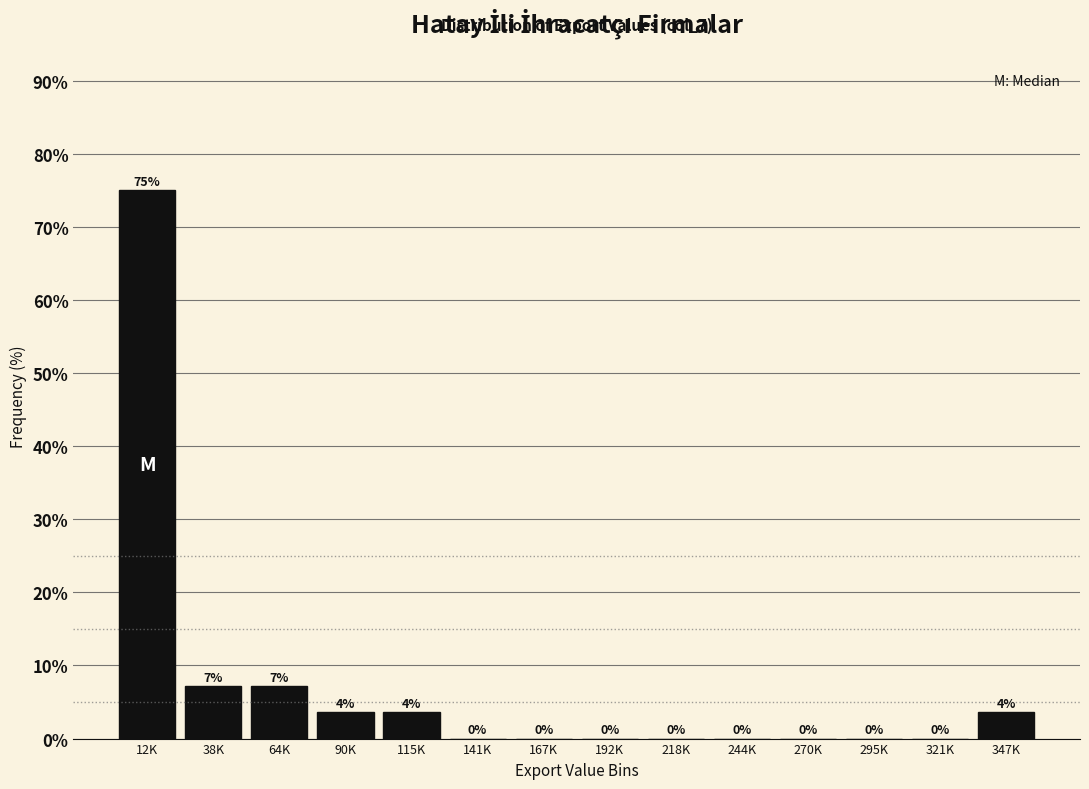

The chart shows a value of -27.5 at 141K. True or false?

False